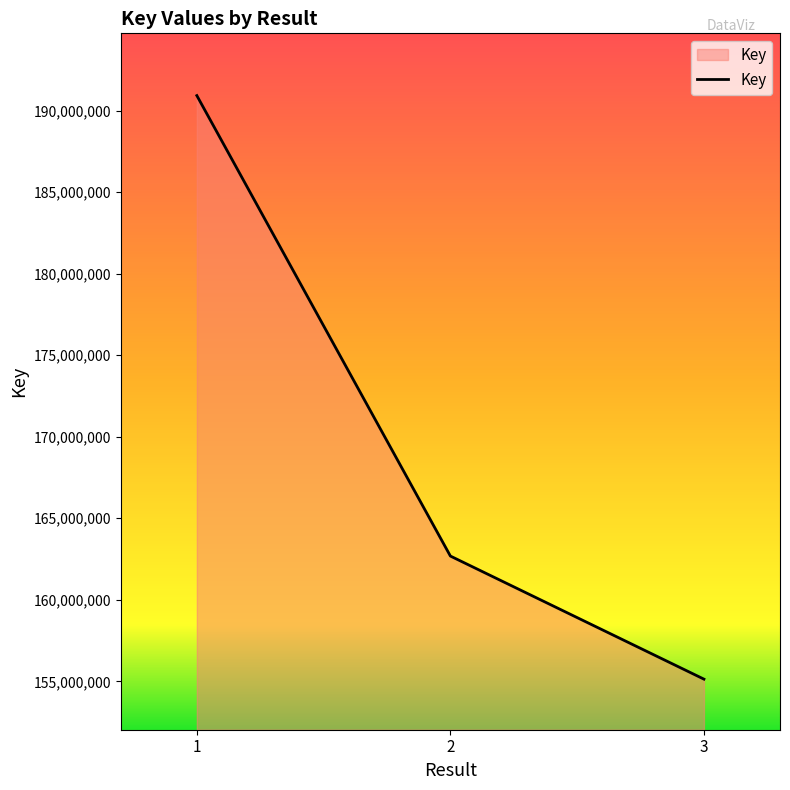

Does the chart have visible grid lines?

No